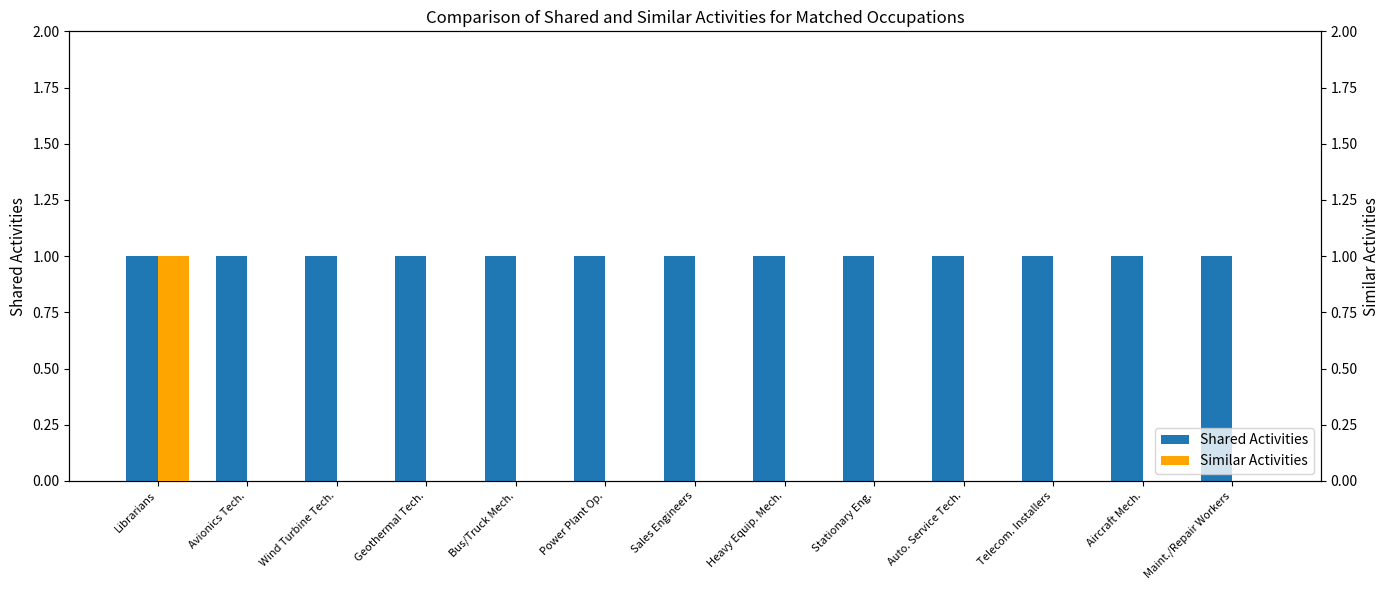

What are all the series names shown in the legend?

Shared Activities, Similar Activities